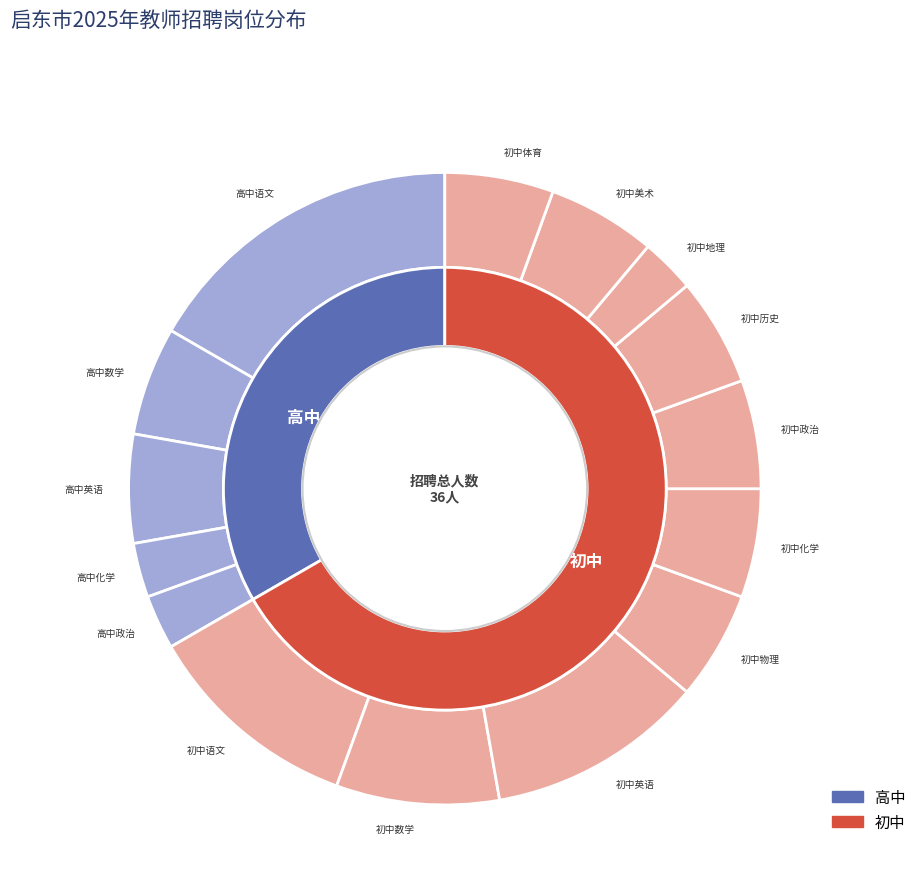

True or false: 初中美术 accounts for 20% of the total.

False